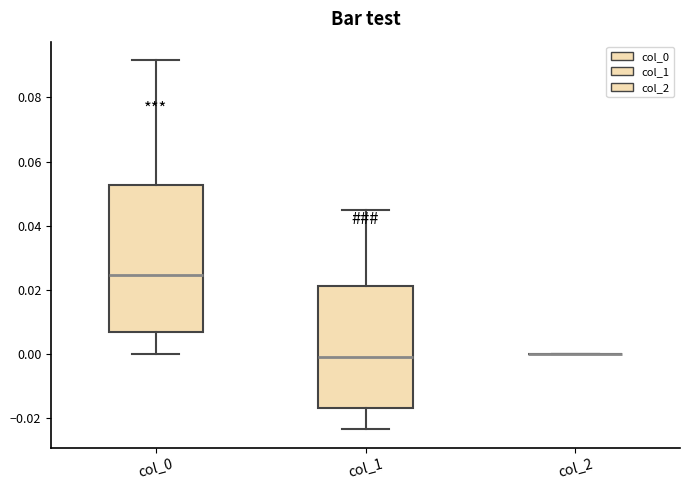

Reading left to right, read every box against the y-axis: the position of its median line, the range the box covers, and the ends of its whiskers. The values are not printed on the chart, so give them approximately, as read against the axis.

col_0: median 0.024, box 0.006 to 0.052, whiskers 0.000 to 0.092
col_1: median -0.002, box -0.016 to 0.022, whiskers -0.024 to 0.044
col_2: box collapsed to a line at 0.000, whiskers 0.000 to 0.000